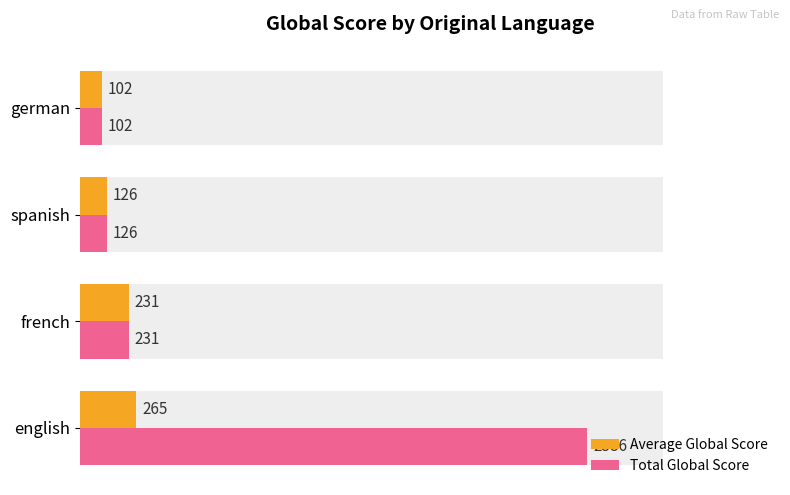

Reading left to right, what are all the values shown in this chart?

Average Global Score: 0=265	500=231	1000=126	1500=102
Total Global Score: 0=2386	500=231	1000=126	1500=102